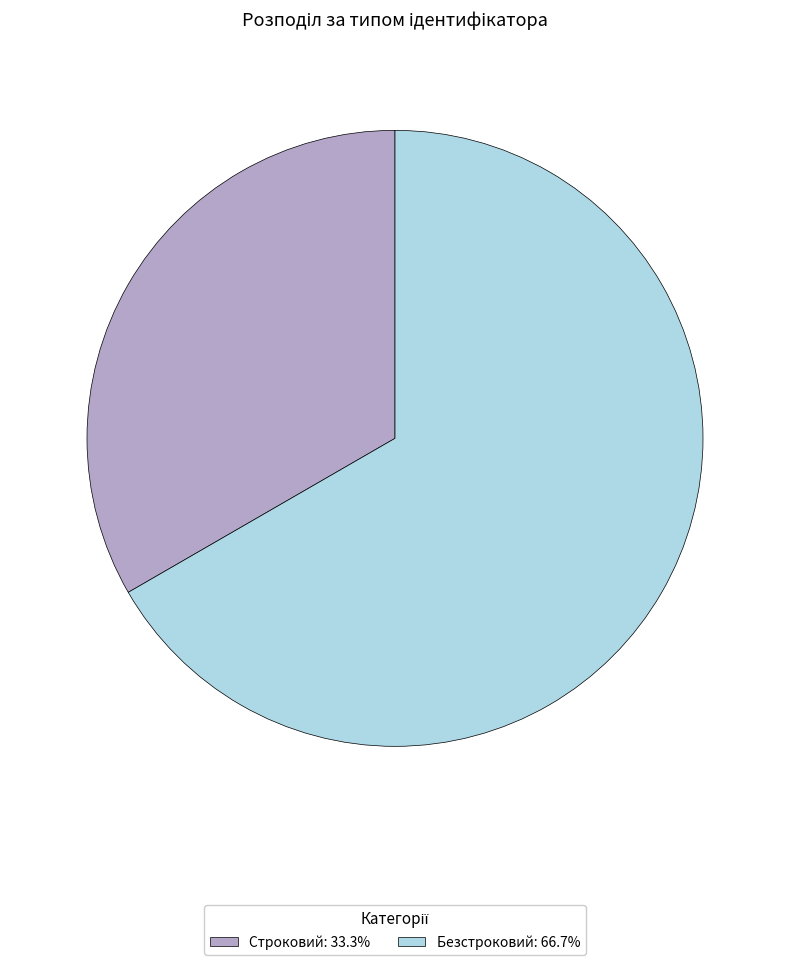

What is the ratio of the value at Строковий: 33.3% to the value at Безстроковий: 66.7%?

0.5